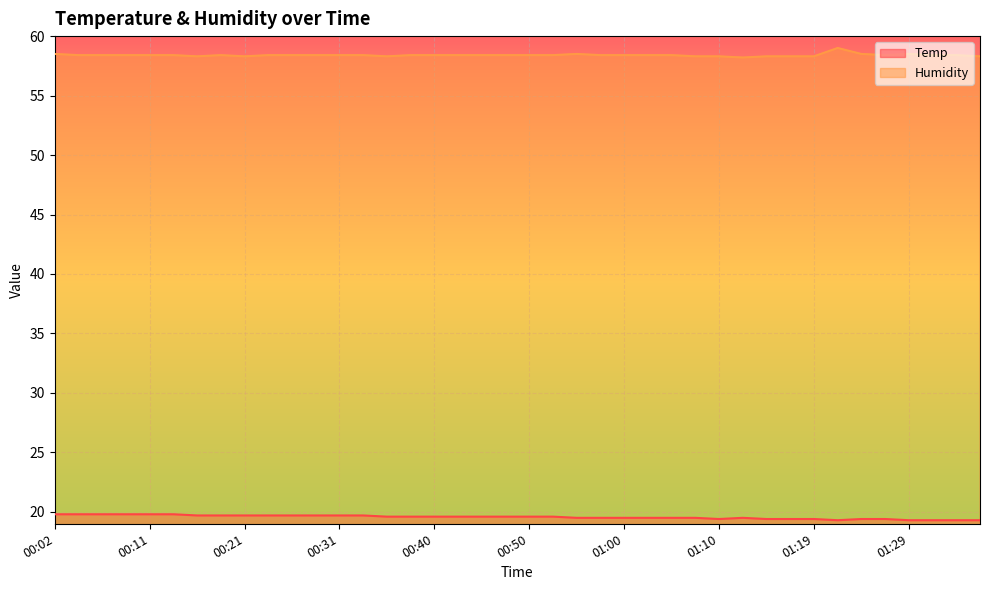

List the series in order of their overall mean, lowest first.

Temp, Humidity